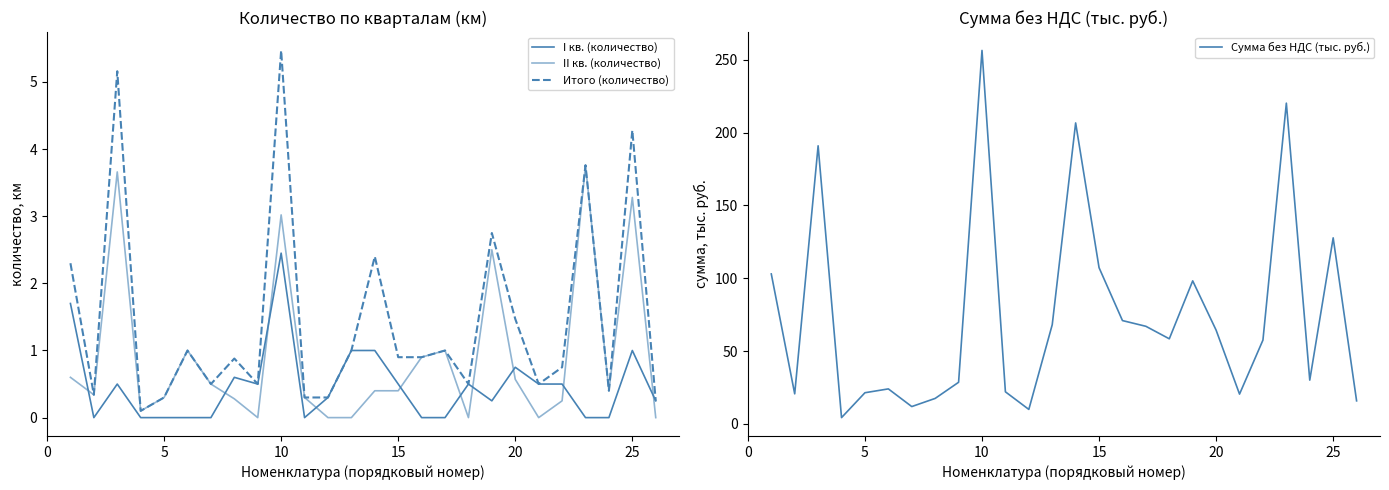

The value of Сумма без НДС (тыс. руб.) at 25 is 127.8. True or false?

True